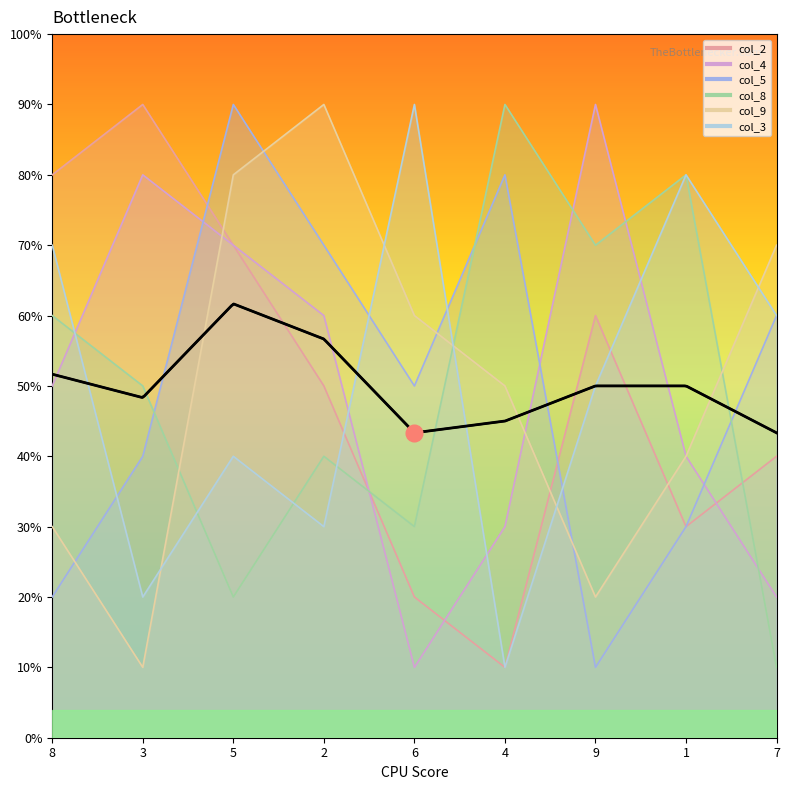

True or false: col_8 has a value of 7 at 9.

True